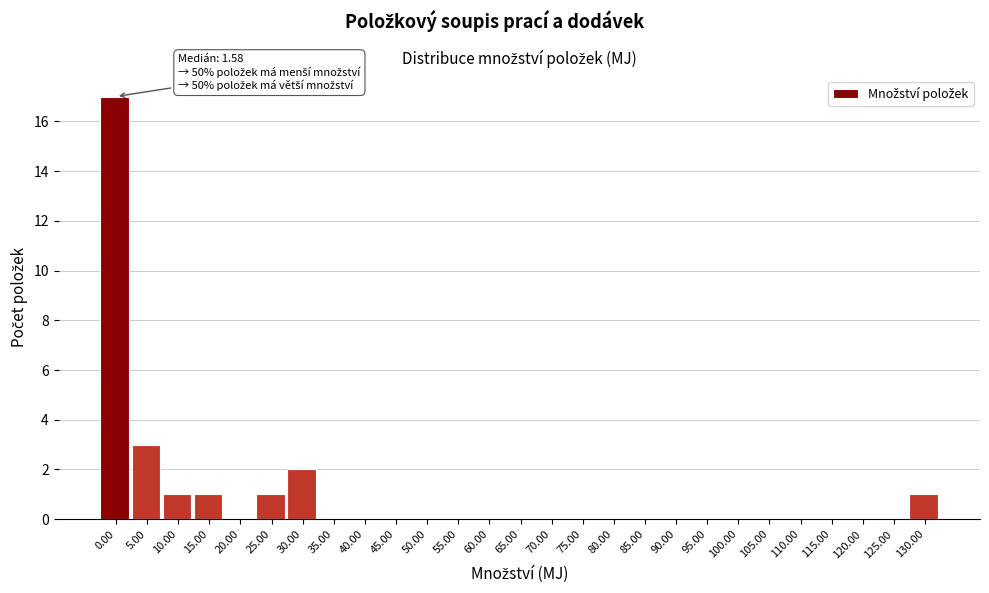

Reading left to right, transcribe all the data shown in this chart.

0.00=17	5.00=3	10.00=1	15.00=1	20.00=0	25.00=1	30.00=2	35.00=0	40.00=0	45.00=0	50.00=0	55.00=0	60.00=0	65.00=0	70.00=0	75.00=0	80.00=0	85.00=0	90.00=0	95.00=0	100.00=0	105.00=0	110.00=0	115.00=0	120.00=0	125.00=0	130.00=1